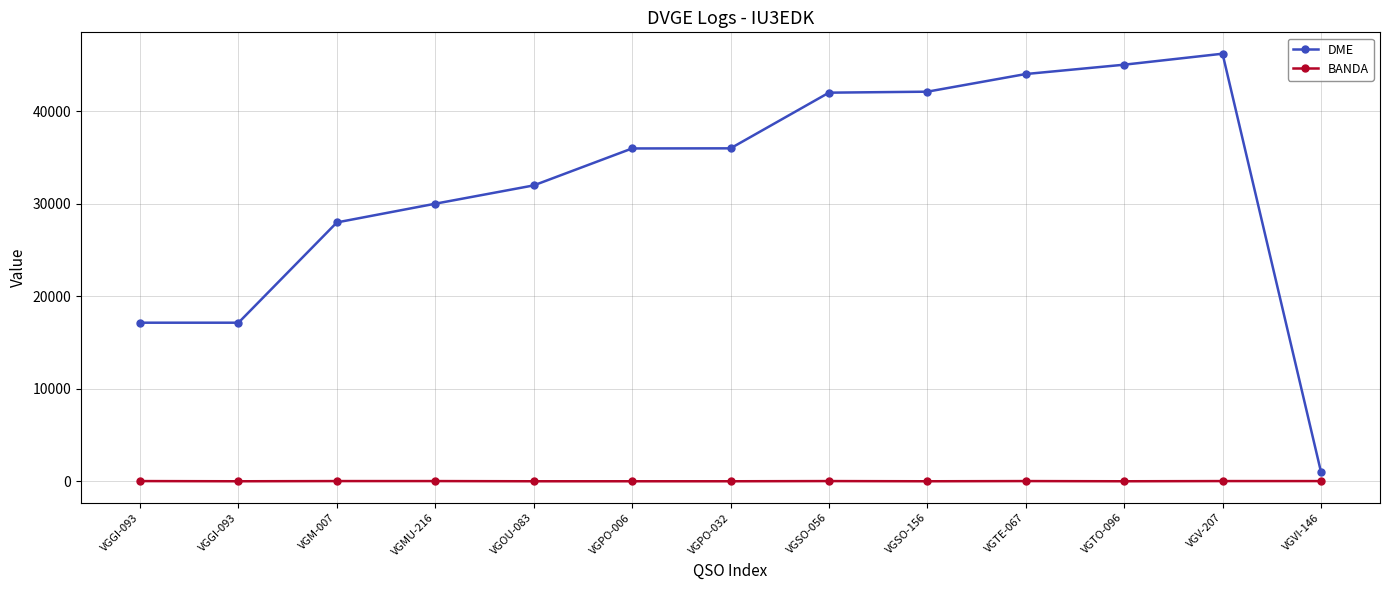

How many distinct data groups are displayed?

2